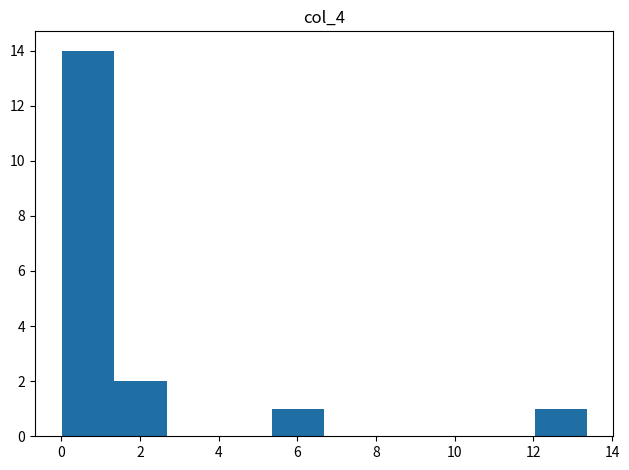

Reading left to right, transcribe this chart: for each bar, give the range it covers on the x-axis and its height. Neither the bar edges nor the heights are printed on the chart, so give them approximately, as read against the axes.

0.0 to 1.4: 14
1.4 to 2.6: 2
2.6 to 4.0: 0
4.0 to 5.4: 0
5.4 to 6.6: 1
6.6 to 8.0: 0
8.0 to 9.4: 0
9.4 to 10.6: 0
10.6 to 12.0: 0
12.0 to 13.4: 1